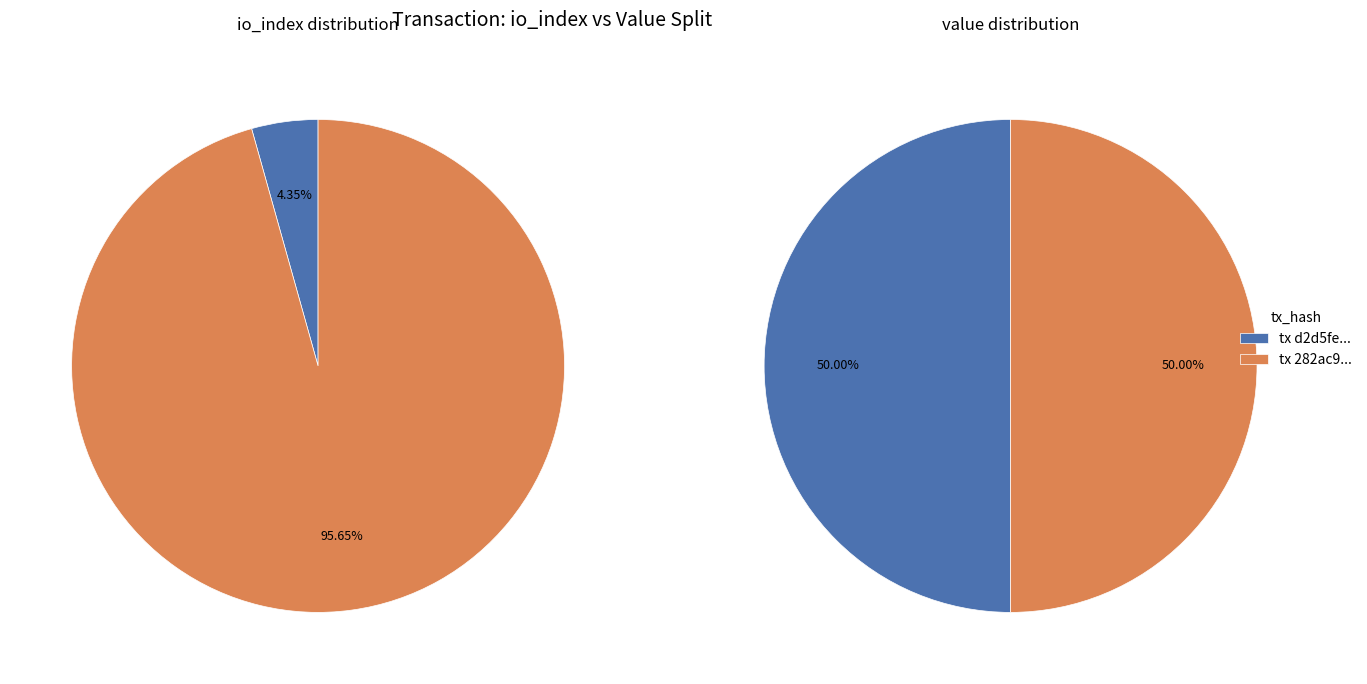

Count the number of slices in the pie.

2